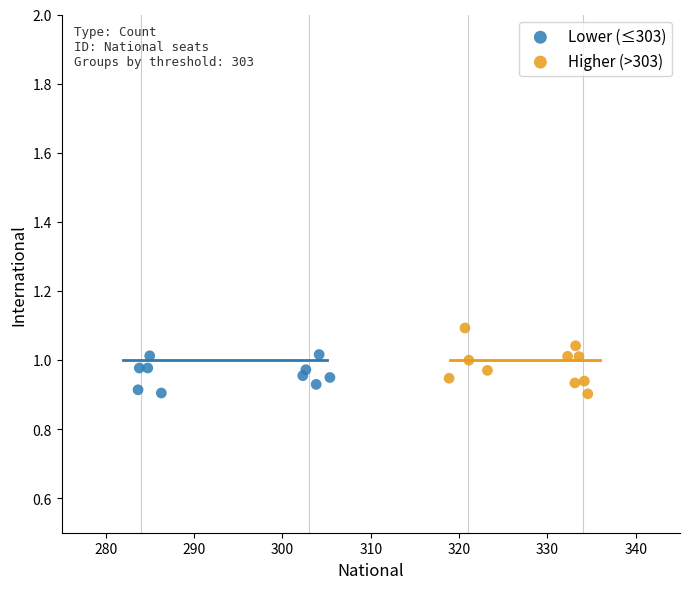

Which series has the widest spread of Y values?

Higher (>303)